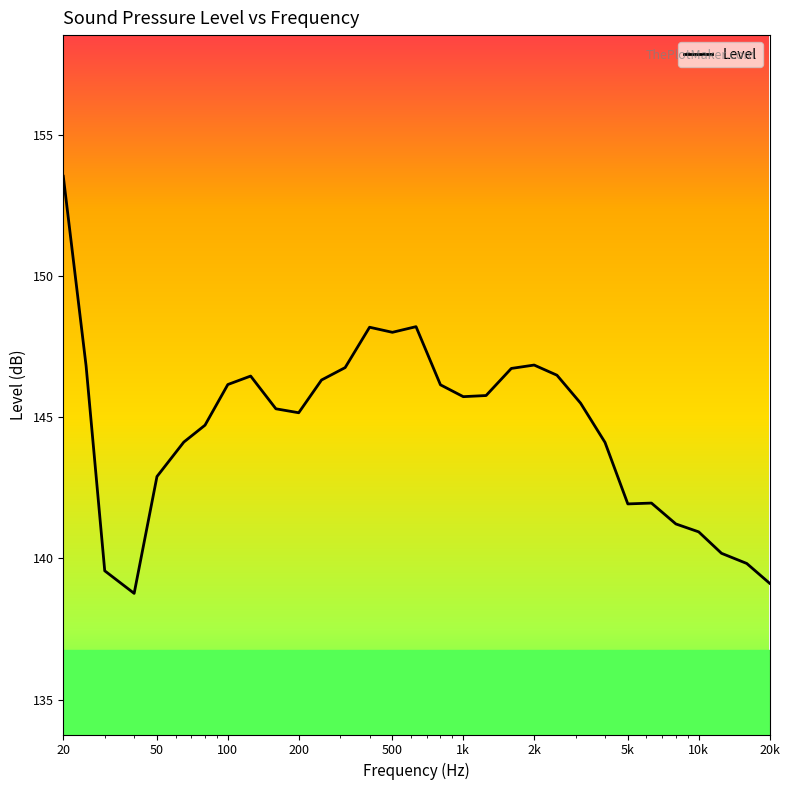

What is the smallest value displayed?

138.8